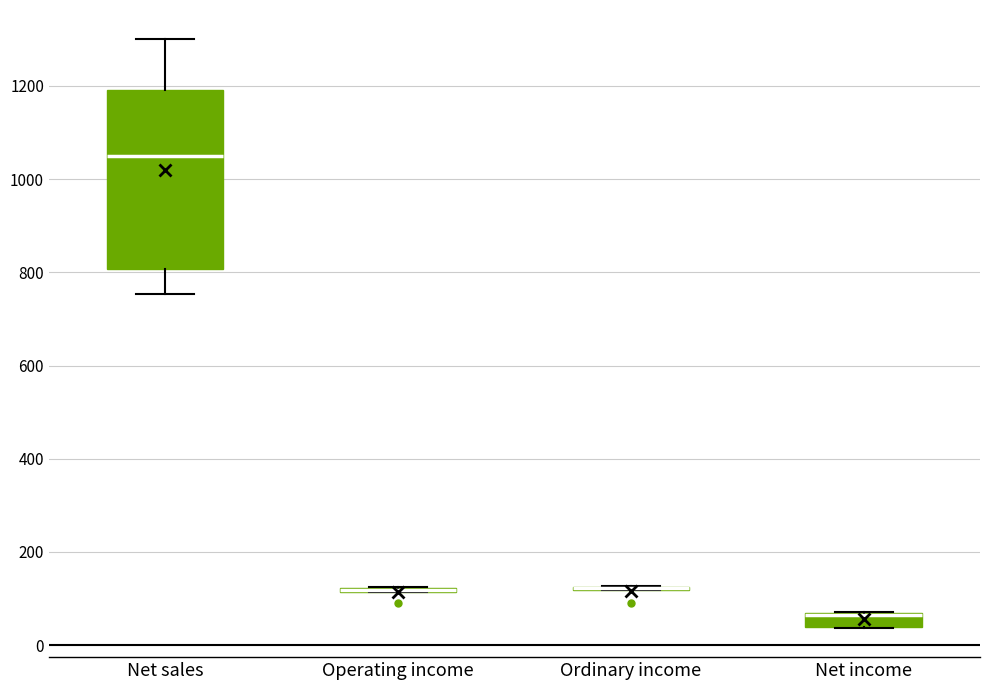

Which box is the tallest, from its lower edge to its upper edge?

Net sales